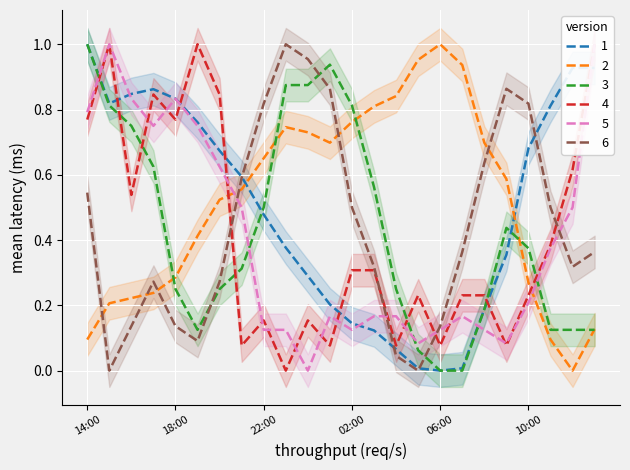

What is the maximum value shown in the chart?

1.0